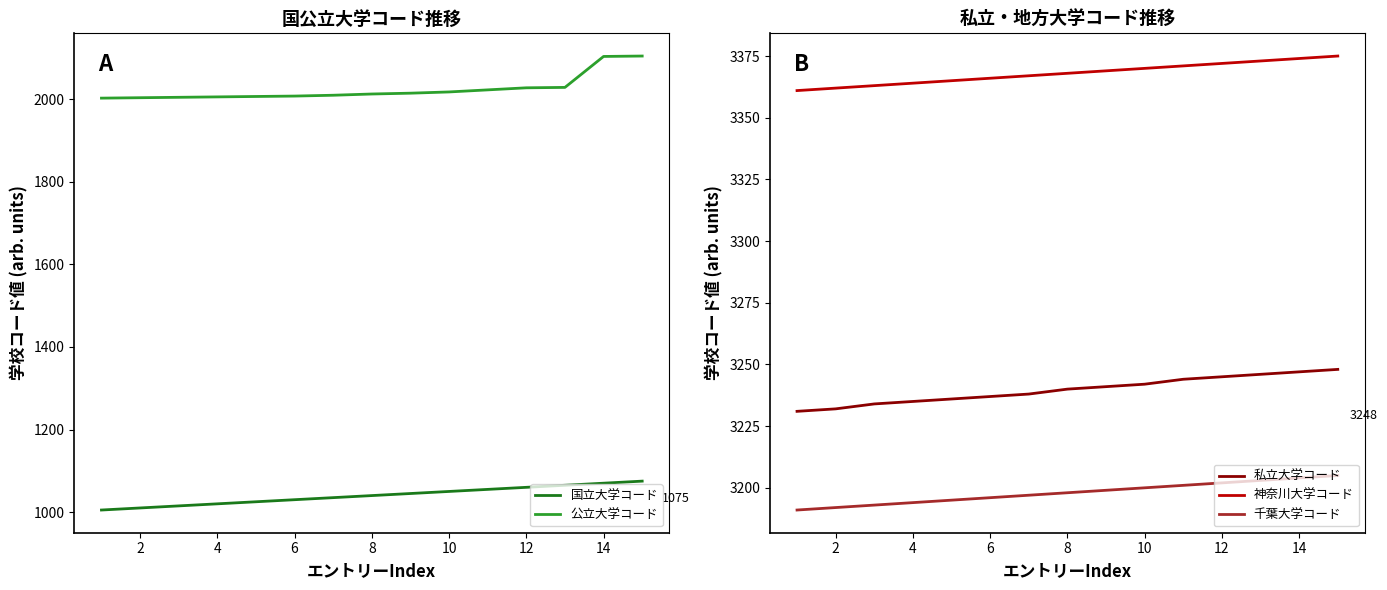

Read the 私立大学コード value at 8, to the nearest 5.

3240